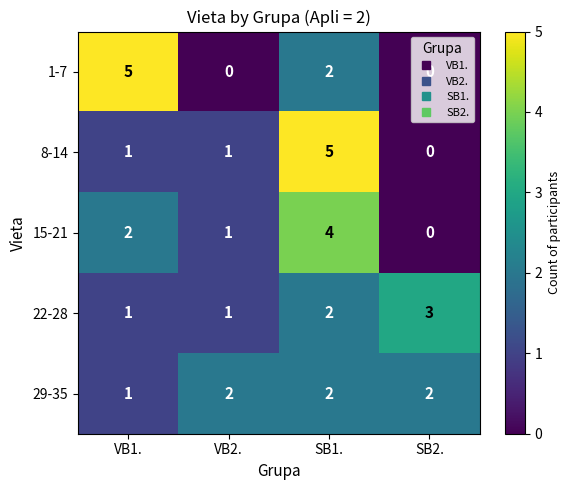

At how many categories does at least one series exceed 0?

4